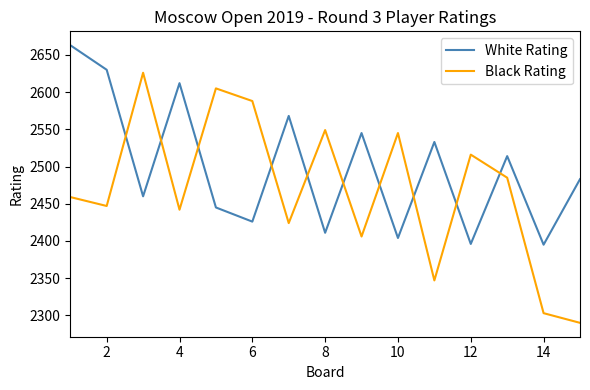

Which series ends up on top after the final intersection of White Rating and Black Rating?

White Rating